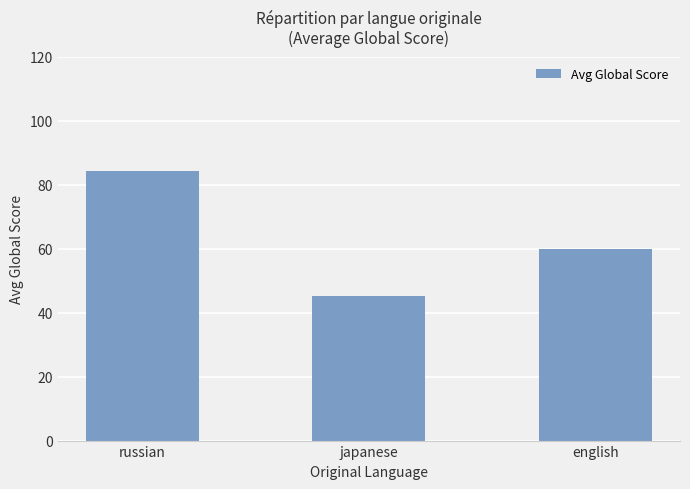

Which has a higher value, japanese or russian?

russian